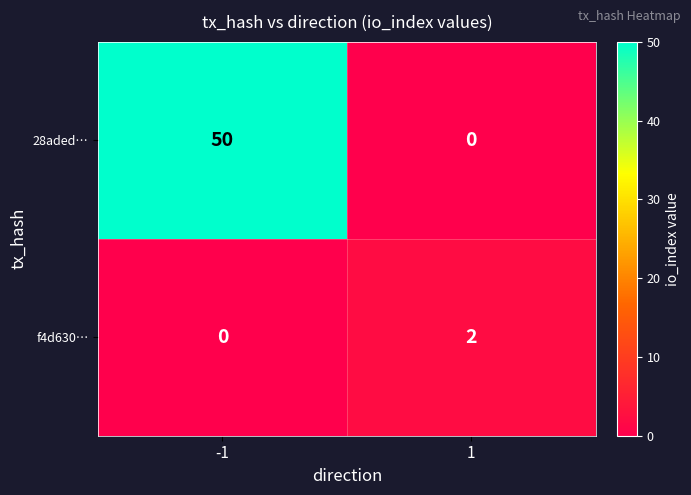

What is the total value across all series at -1?

50